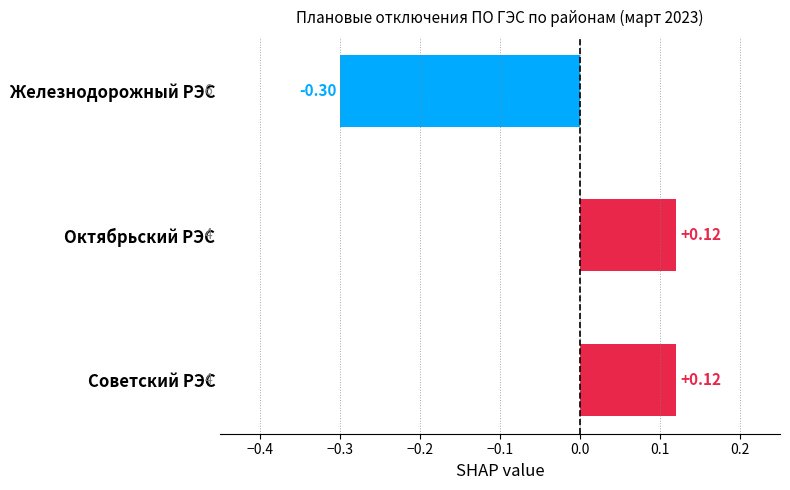

At which category does the chart reach its minimum across all series?

Железнодорожный РЭС